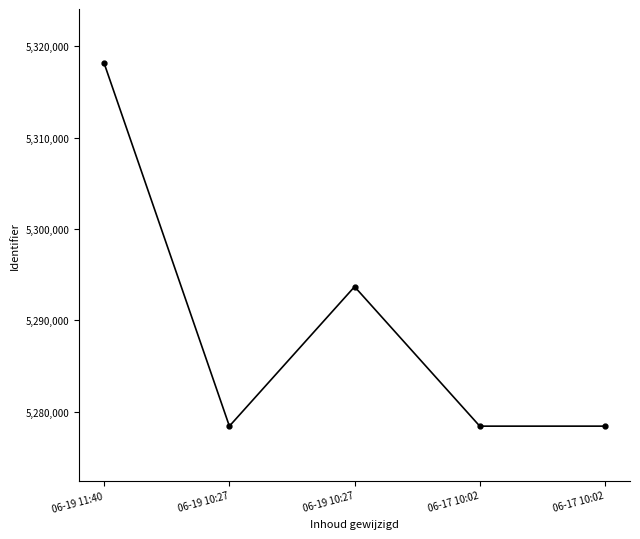

Approximately how many times larger is the value at 06-19 10:27 compared to 06-19 11:40?

1.0